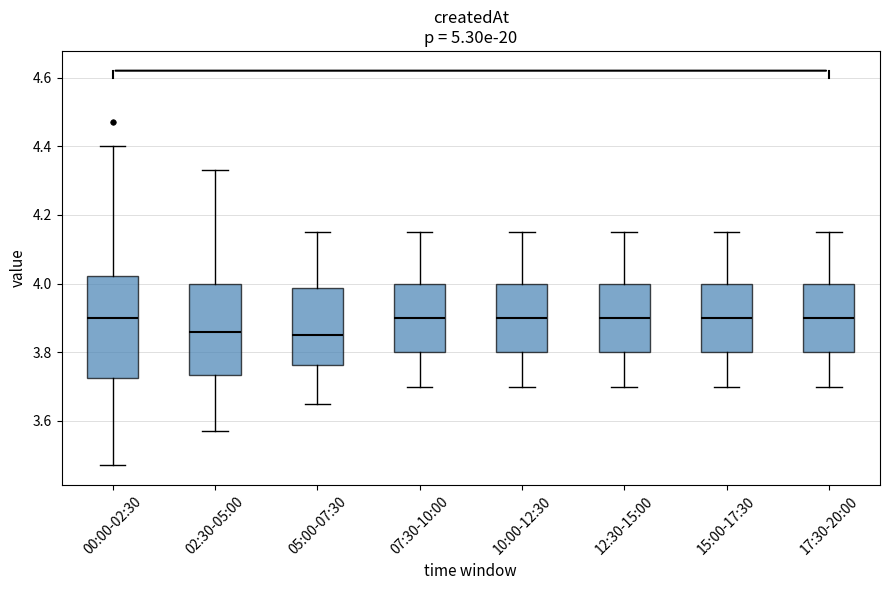

Comparing the boxes themselves (not the whiskers), which one is the tallest?

00:00-02:30